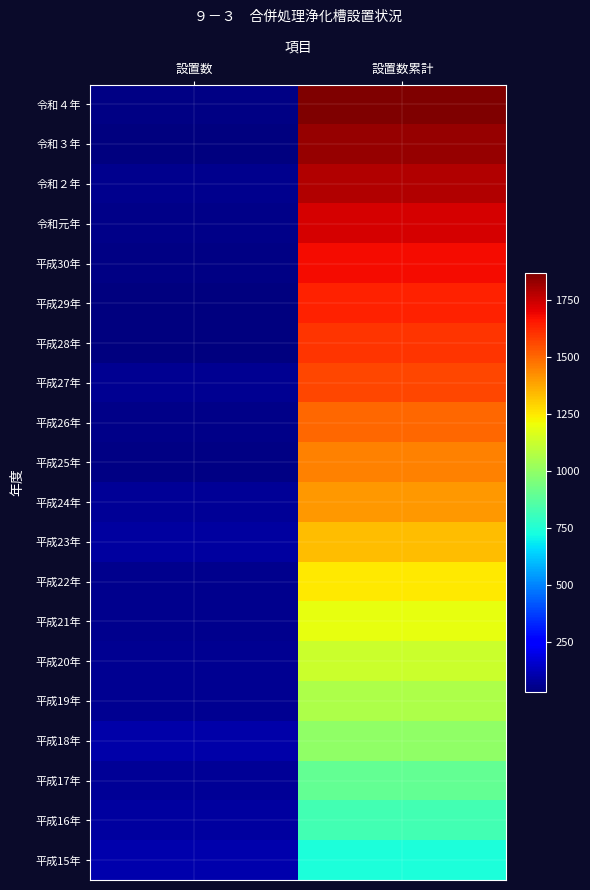

Count the number of data series in this chart.

20